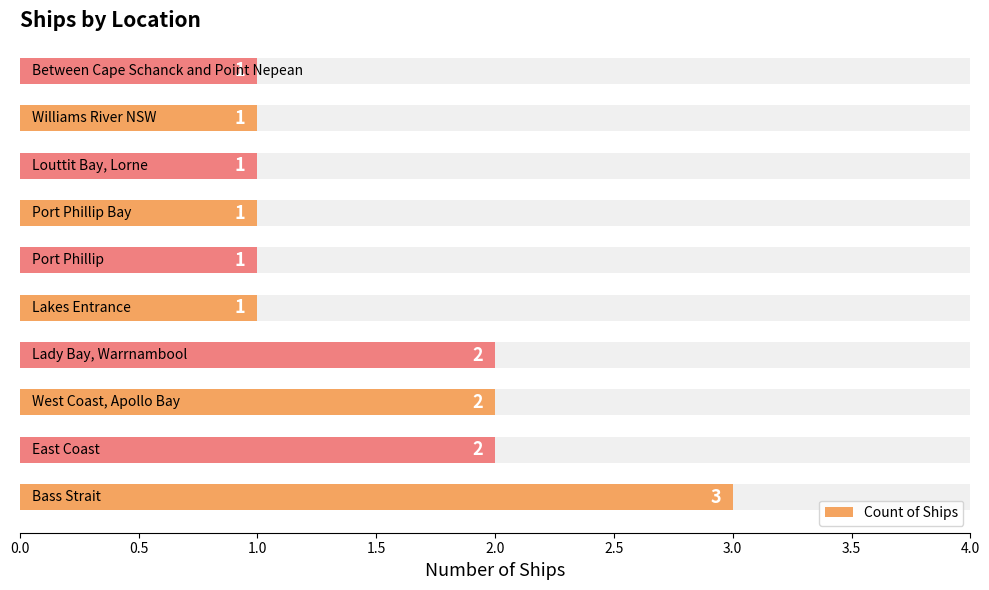

Does the chart contain any negative values?

No